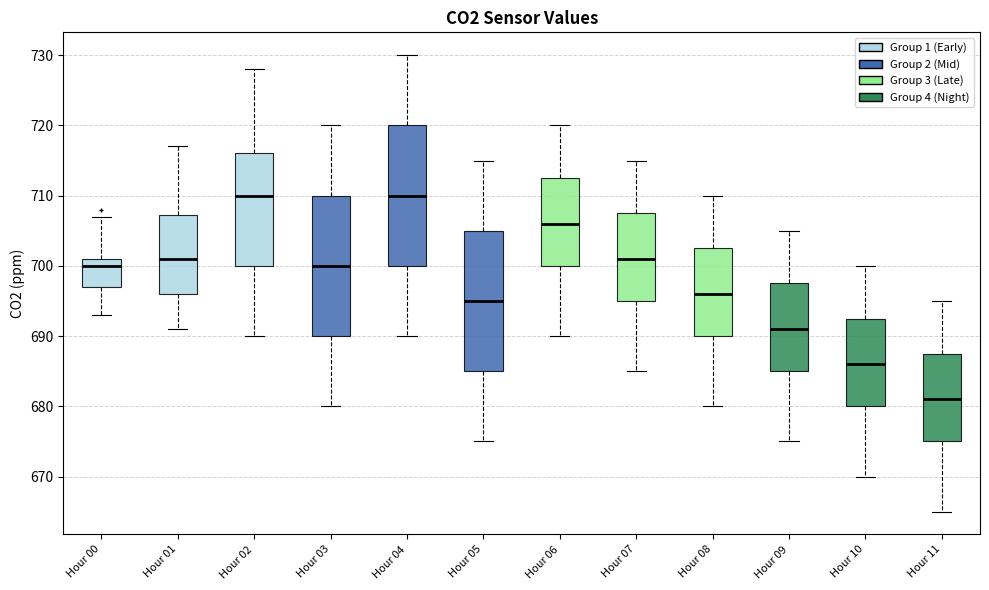

Where does the lower whisker of the box for Hour 01 end on the y-axis? The values are not printed on the chart, so give them approximately, as read against the axis.

691